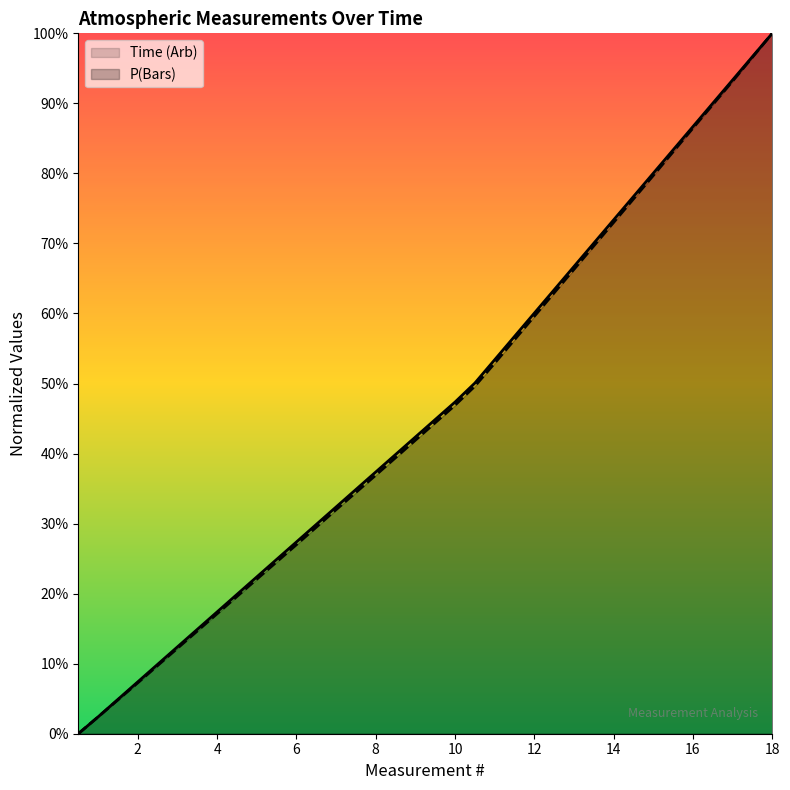

What are all the series names shown in the legend?

Time (Arb), P(Bars)